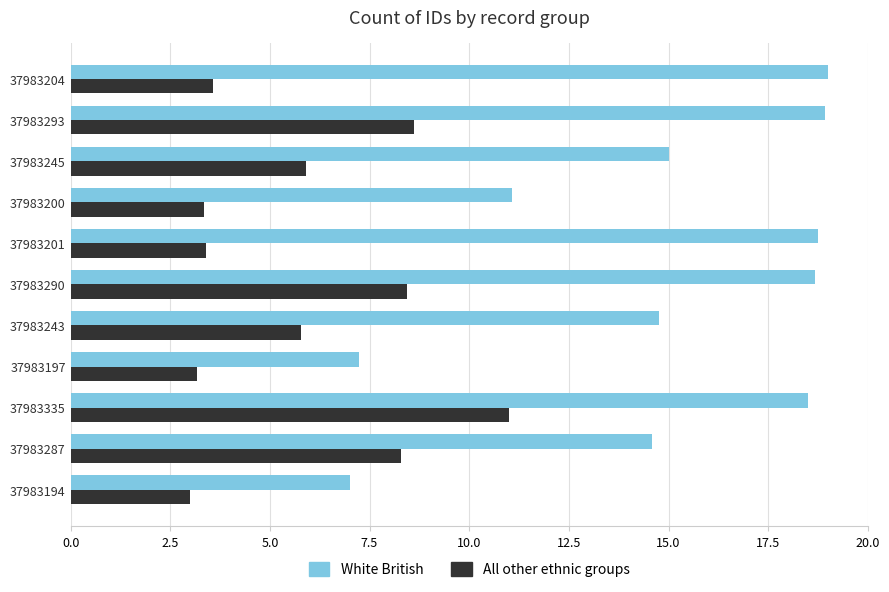

The White British series shows 23.7 at 37983243. True or false?

False